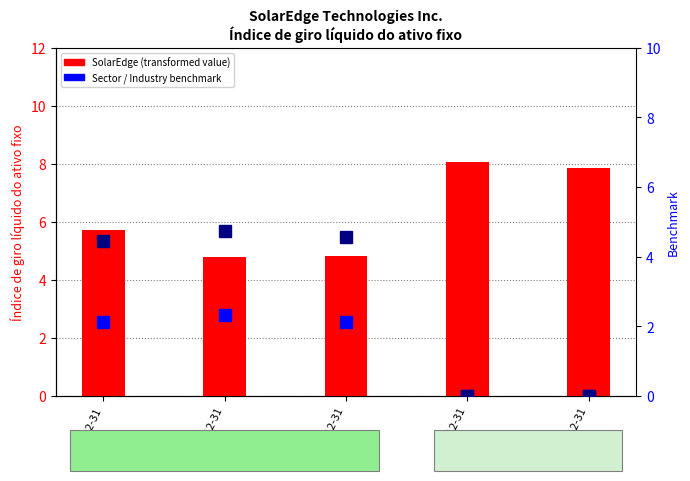

Reading right to left, extract all data points from this chart.

SolarEdge Technologies Inc.: 7.8	8.1	4.8	4.8	5.7
Semiconductores (sector): 0.0	0.0	2.1	2.3	2.1
Tecnologia da informação (ind.): 0.0	0.0	4.6	4.7	4.4